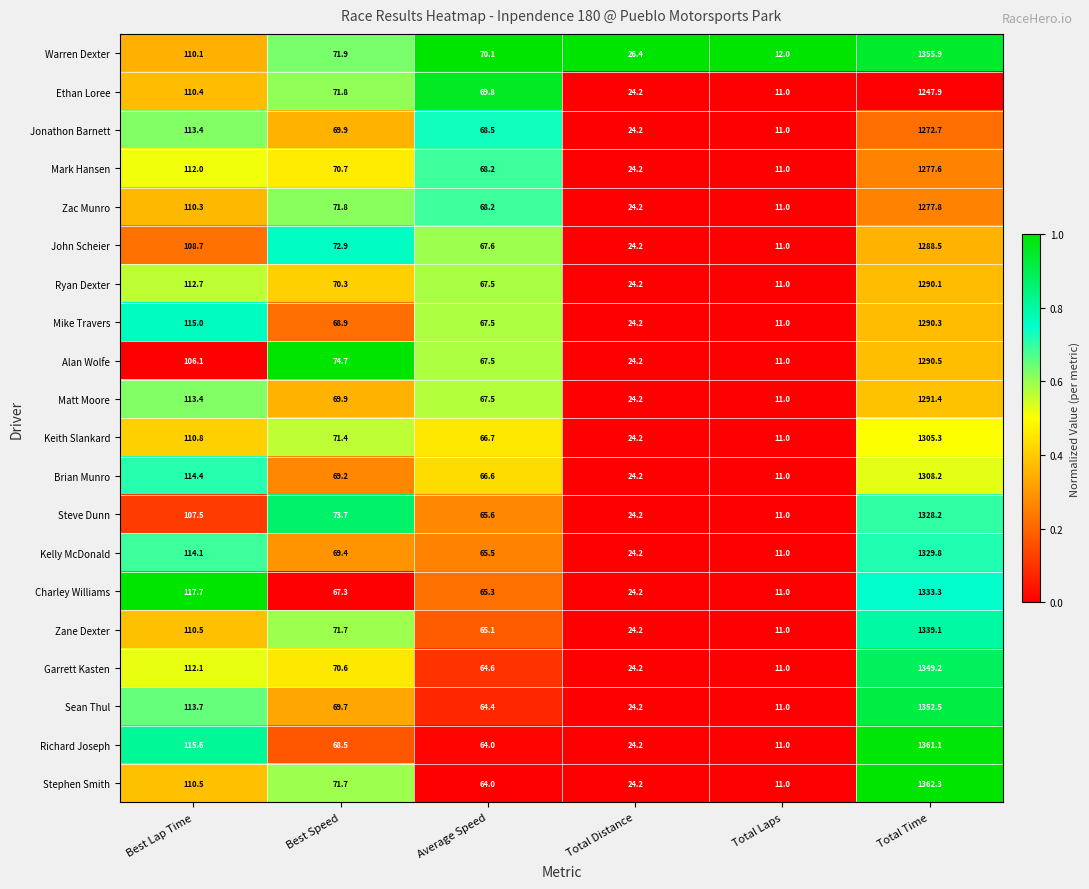

How many series are shown in this chart?

20